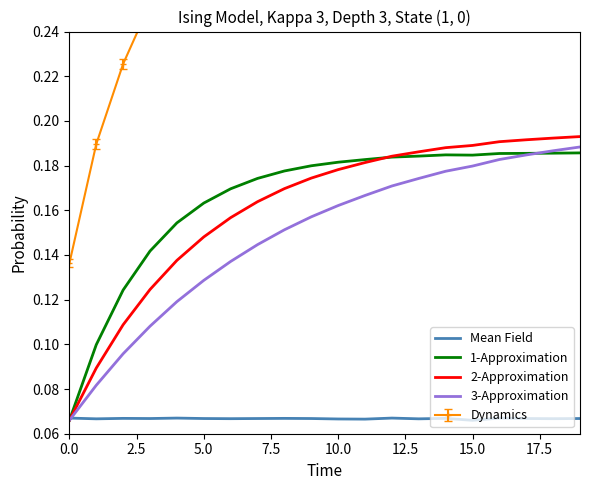

What value does the 1-Approximation series have at 10?

0.2